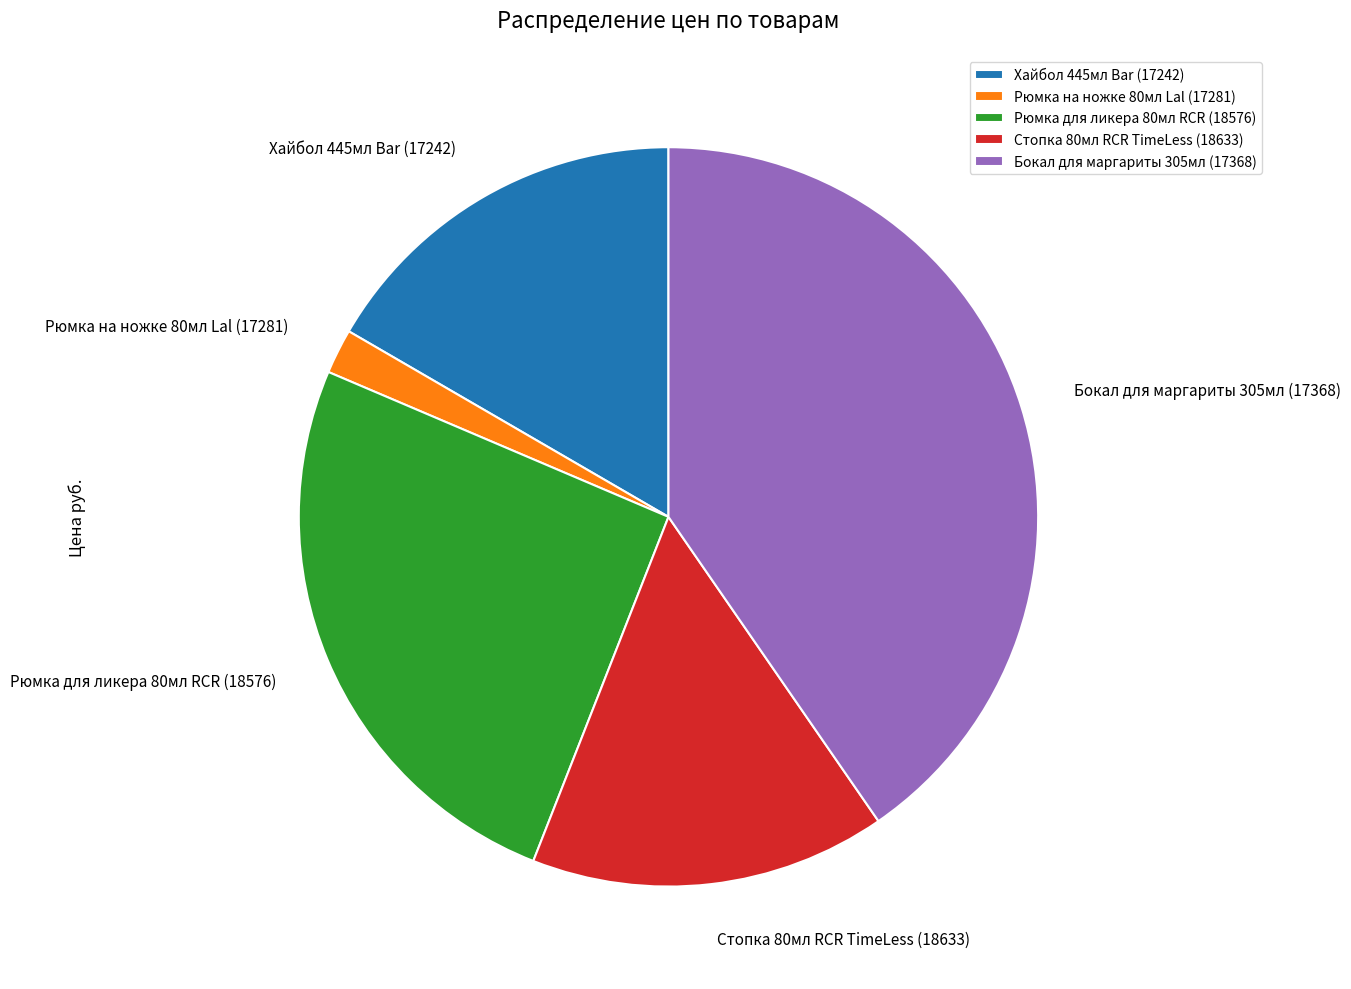

Is Рюмка на ножке 80мл Lal (17281) the majority of the pie?

No